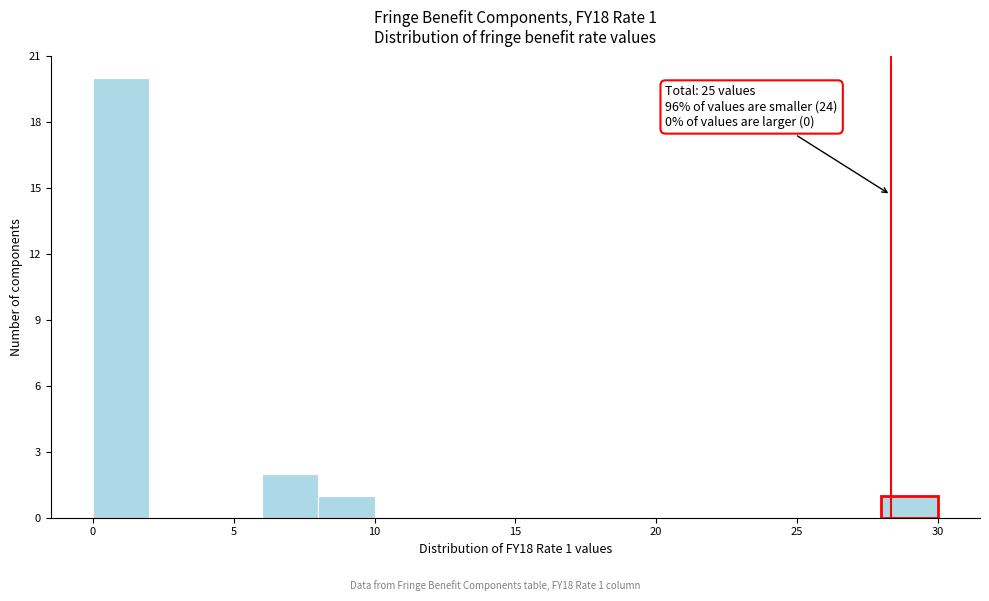

Over which range of the x-axis is the bar tallest?

0 to 2